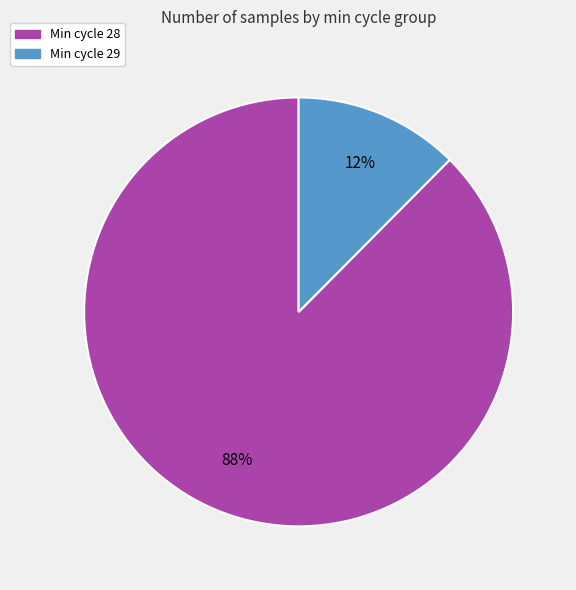

How many segments does this pie chart have?

2